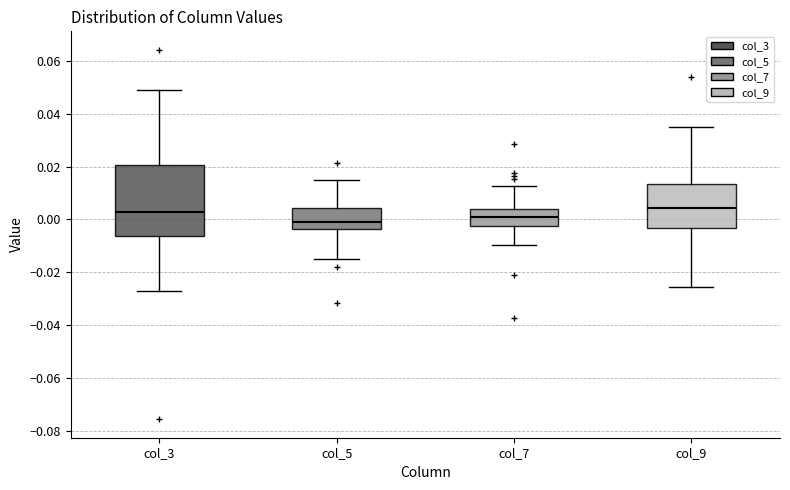

Comparing the boxes themselves (not the whiskers), which one is the tallest?

col_3